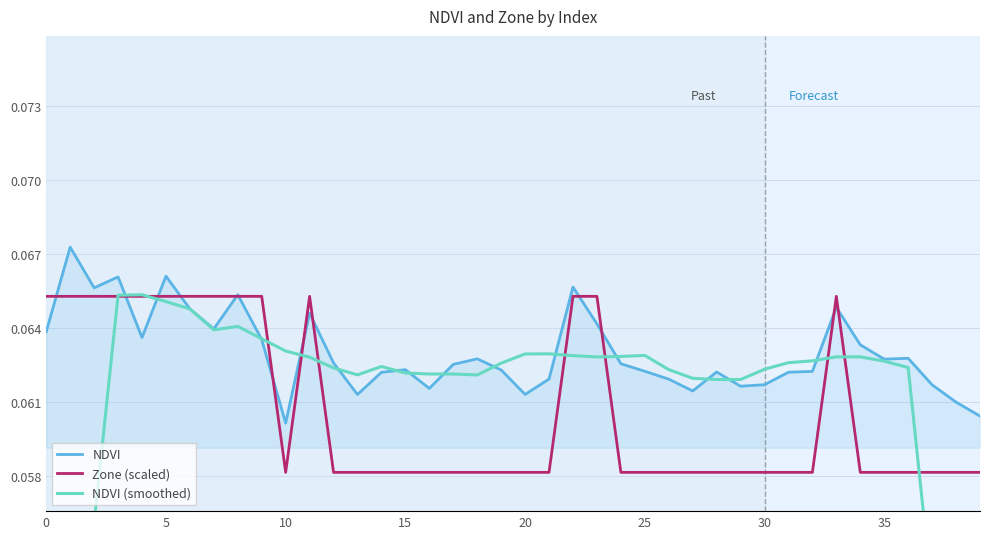

Which series has the widest spread of values?

NDVI (smoothed)